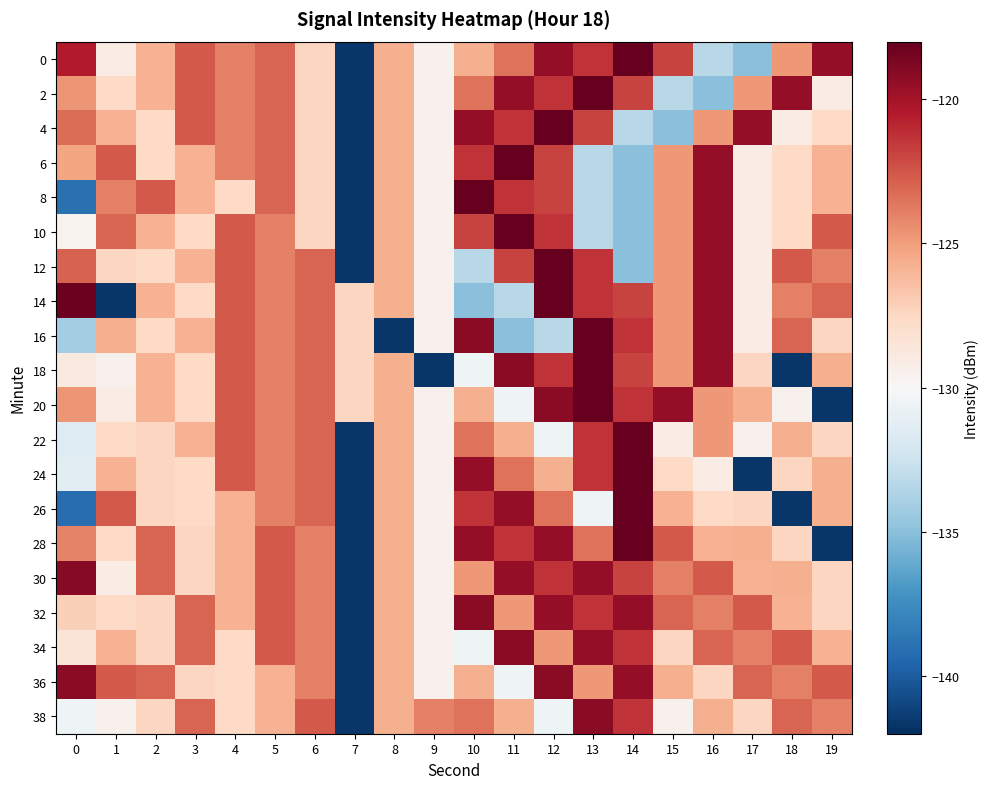

Which category has the lowest value across all series?

7